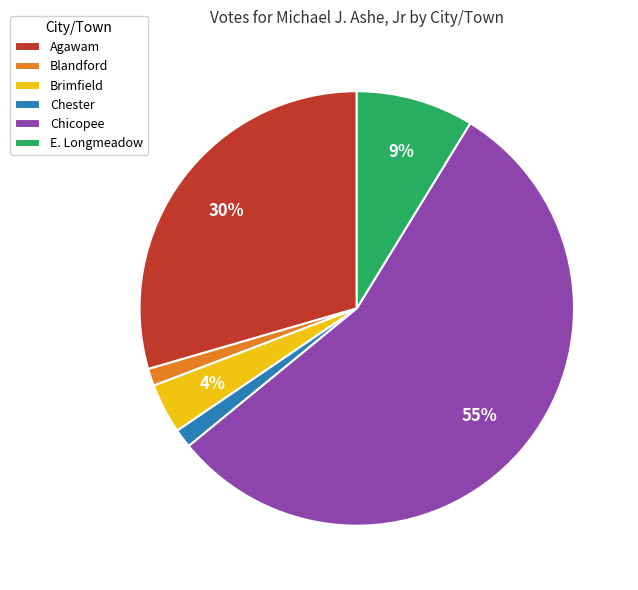

To the nearest percent, what is the difference between the largest and smallest slice percentages?

54%